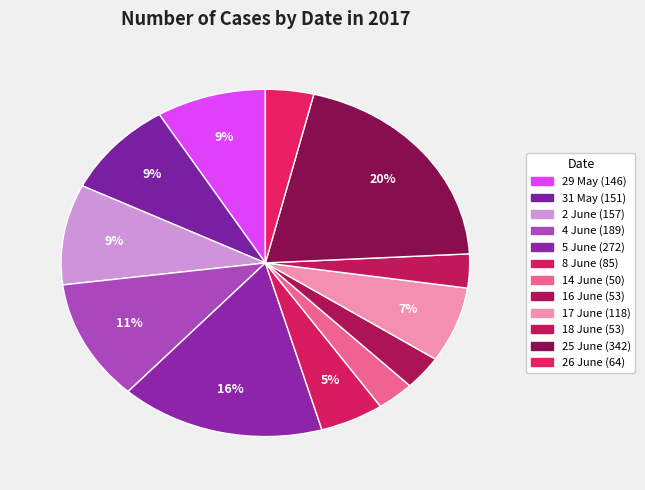

How many slices are in this pie chart?

12